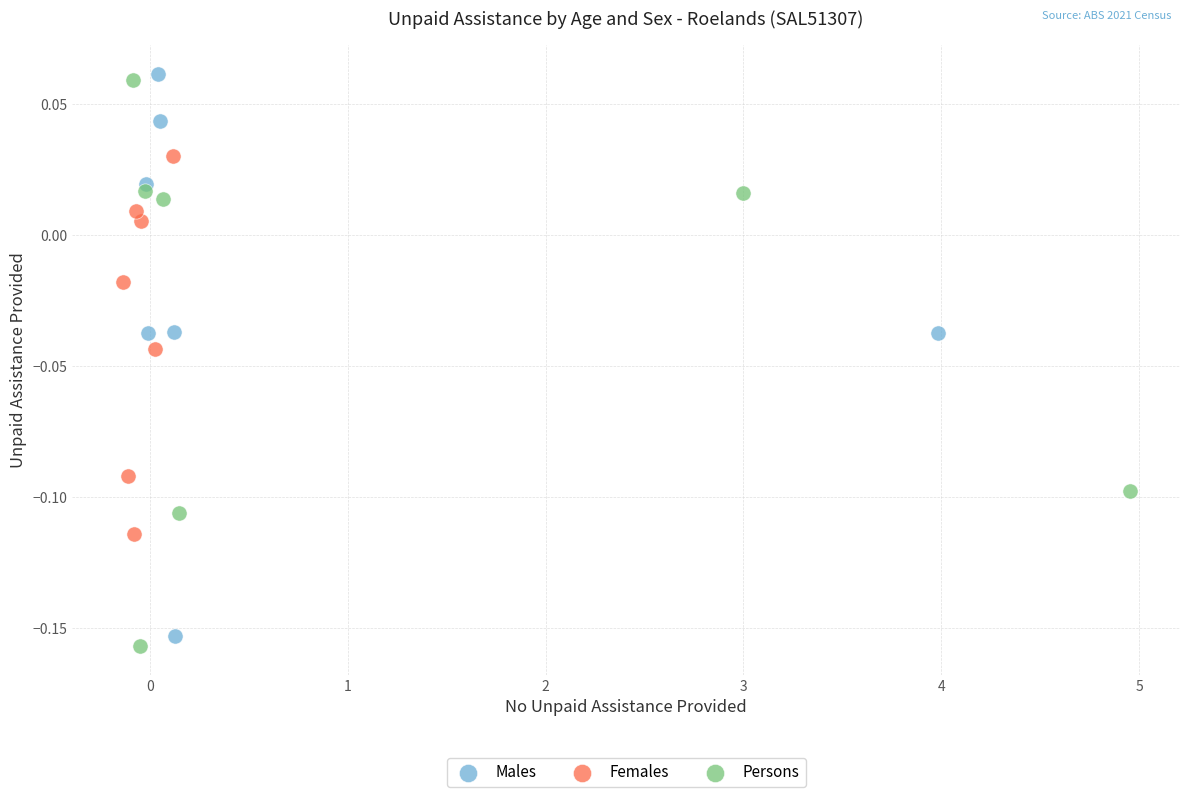

What are all the series names shown in the legend?

Males, Females, Persons